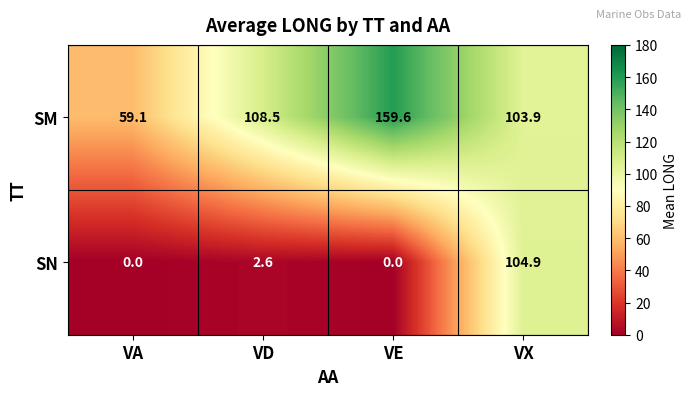

The value of SM at VX is 103.9. True or false?

True